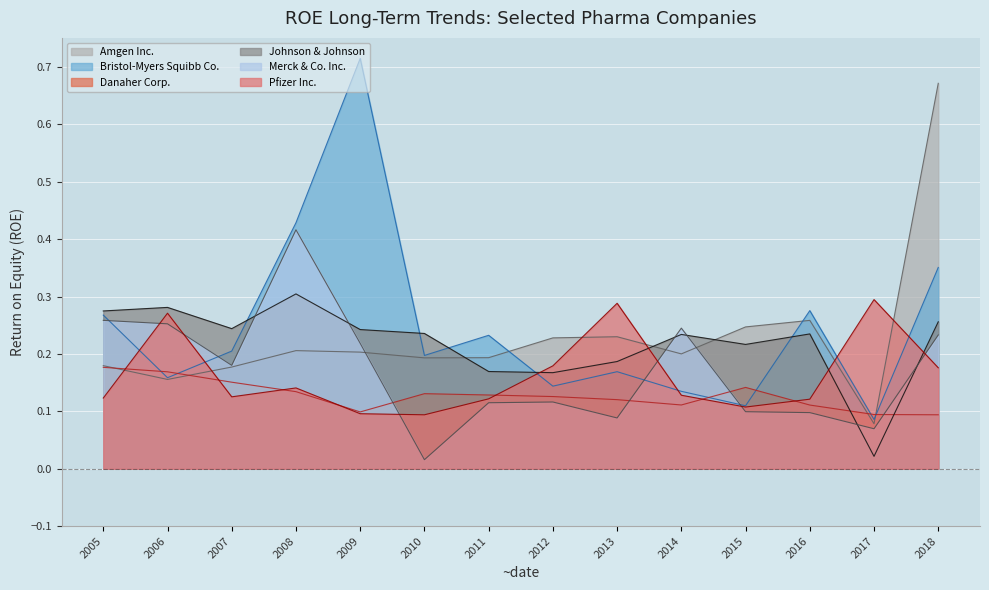

Reading left to right, list all the values displayed in this chart.

Amgen Inc.: 0.2	0.2	0.2	0.2	0.2	0.2	0.2	0.2	0.2	0.2	0.2	0.3	0.1	0.7
Bristol-Myers Squibb Co.: 0.3	0.2	0.2	0.4	0.7	0.2	0.2	0.1	0.2	0.1	0.1	0.3	0.1	0.4
Danaher Corp.: 0.2	0.2	0.2	0.1	0.1	0.1	0.1	0.1	0.1	0.1	0.1	0.1	0.1	0.1
Johnson & Johnson: 0.3	0.3	0.2	0.3	0.2	0.2	0.2	0.2	0.2	0.2	0.2	0.2	0.0	0.3
Merck & Co. Inc.: 0.3	0.3	0.2	0.4	0.2	0.0	0.1	0.1	0.1	0.2	0.1	0.1	0.1	0.2
Pfizer Inc.: 0.1	0.3	0.1	0.1	0.1	0.1	0.1	0.2	0.3	0.1	0.1	0.1	0.3	0.2